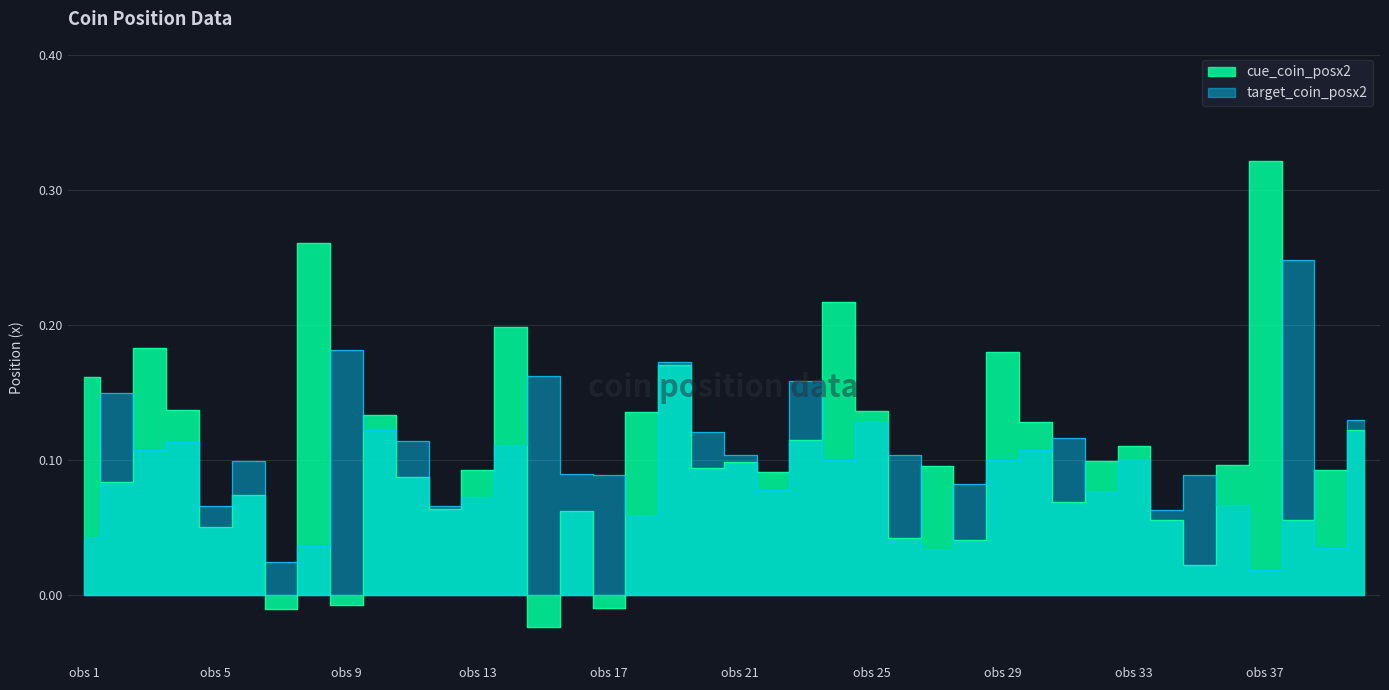

How many interior local peaks does the cue_coin_posx2 series have?

13